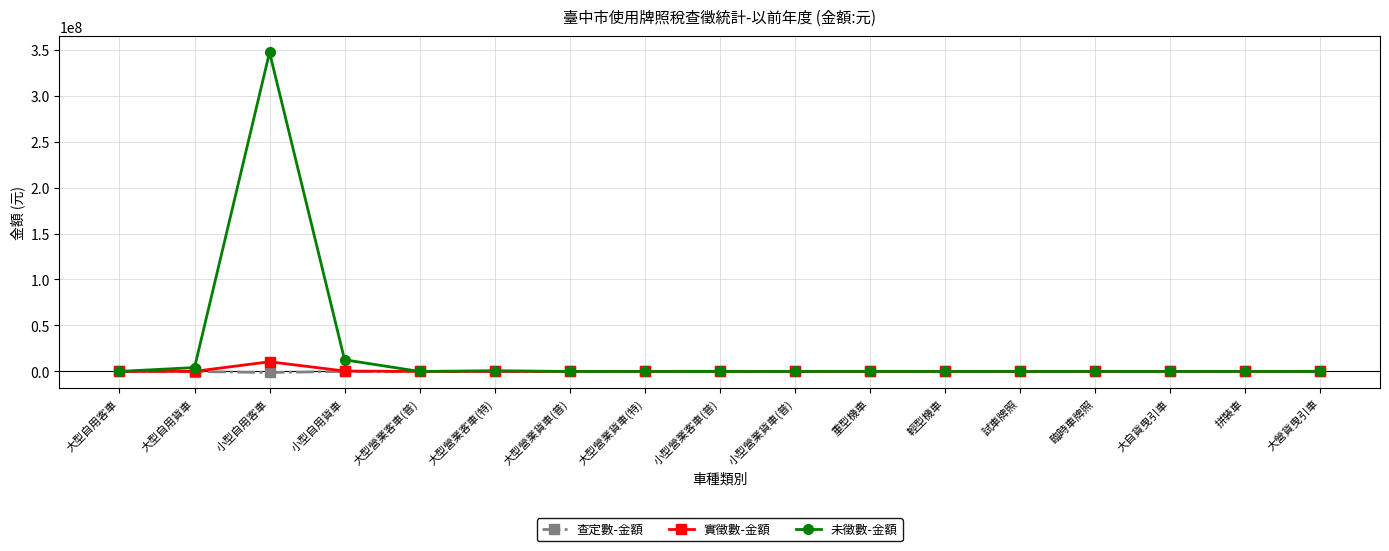

The 查定數-金額 series shows 0 at 輕型機車. True or false?

True